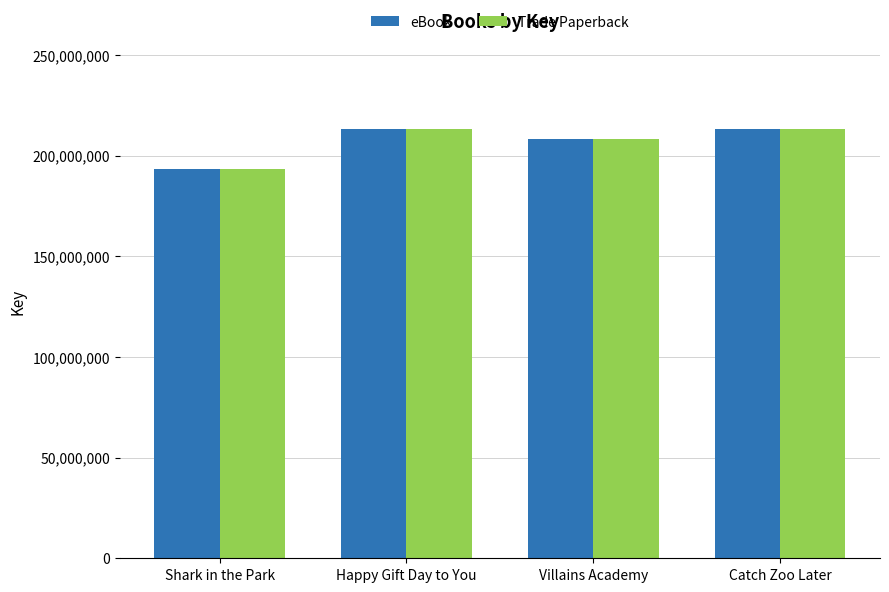

What is the difference between the second highest and minimum values in the Trade Paperback series?

19513777